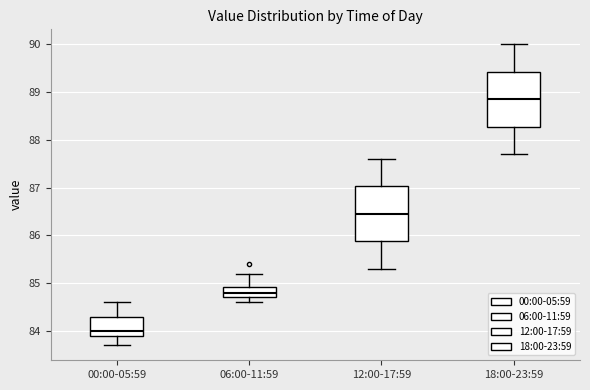

Where does the upper whisker of the box for 00:00-05:59 end on the y-axis? The values are not printed on the chart, so give them approximately, as read against the axis.

84.6